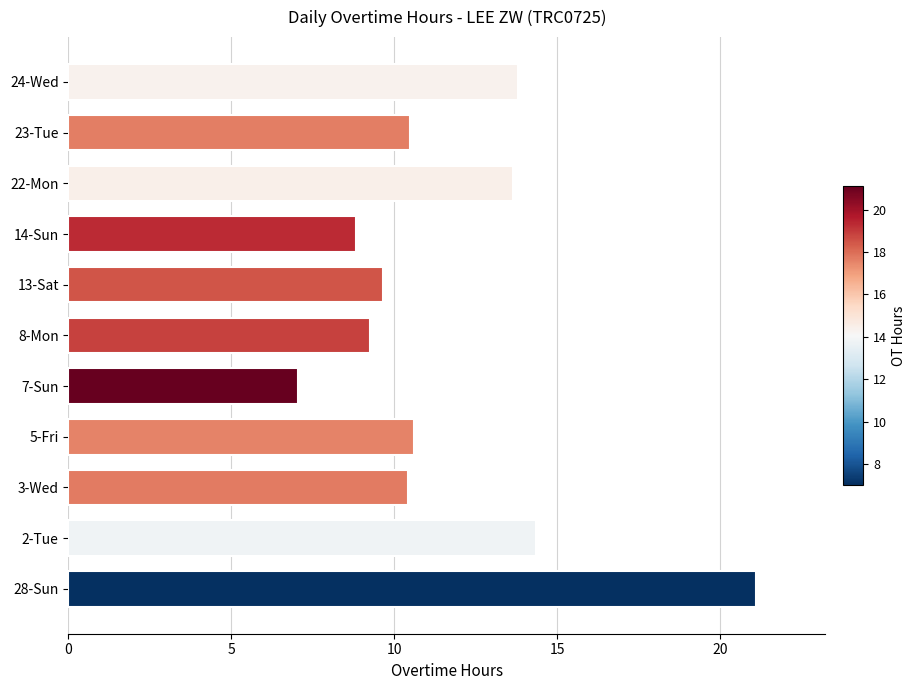

What is the sum of all values?

129.1